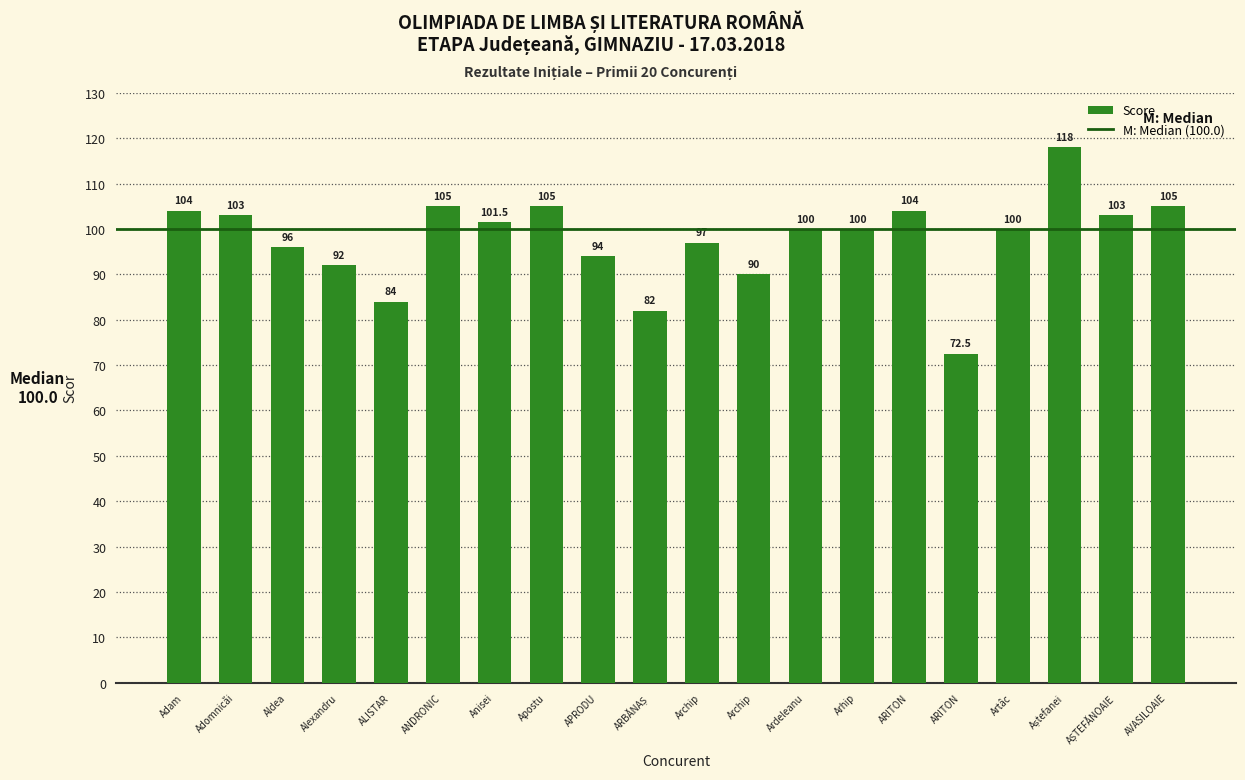

At which label does the data first exceed 100?

Adam